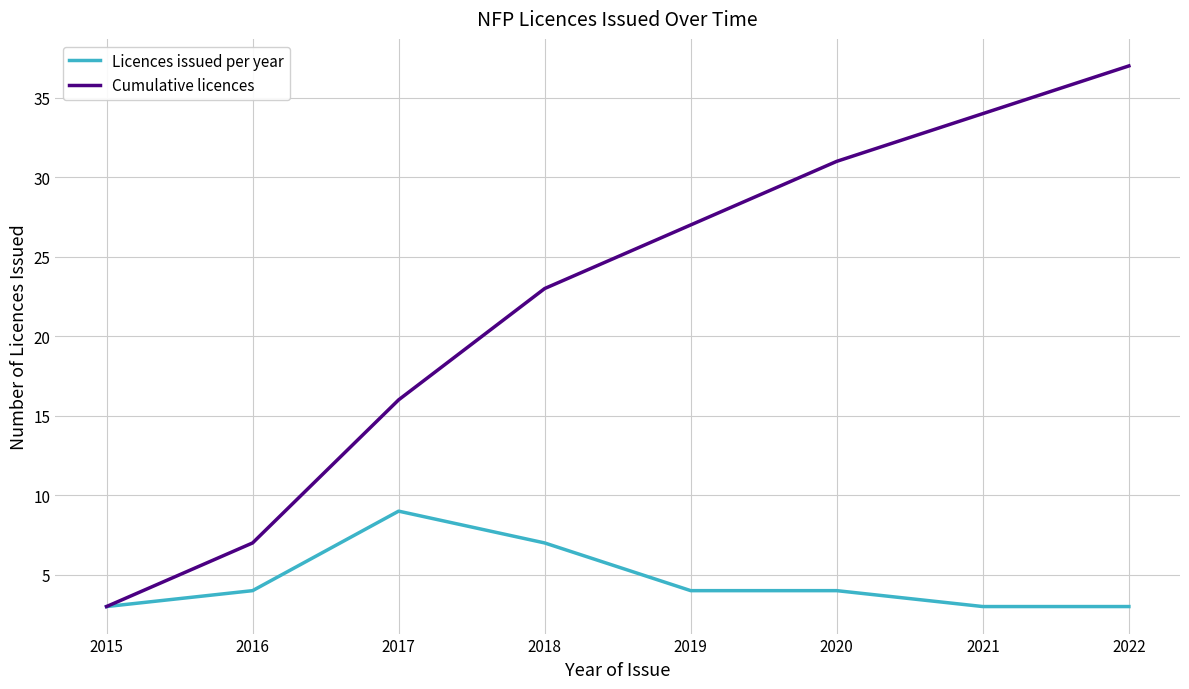

Is it true that Licences issued per year equals 6 at 2020?

False